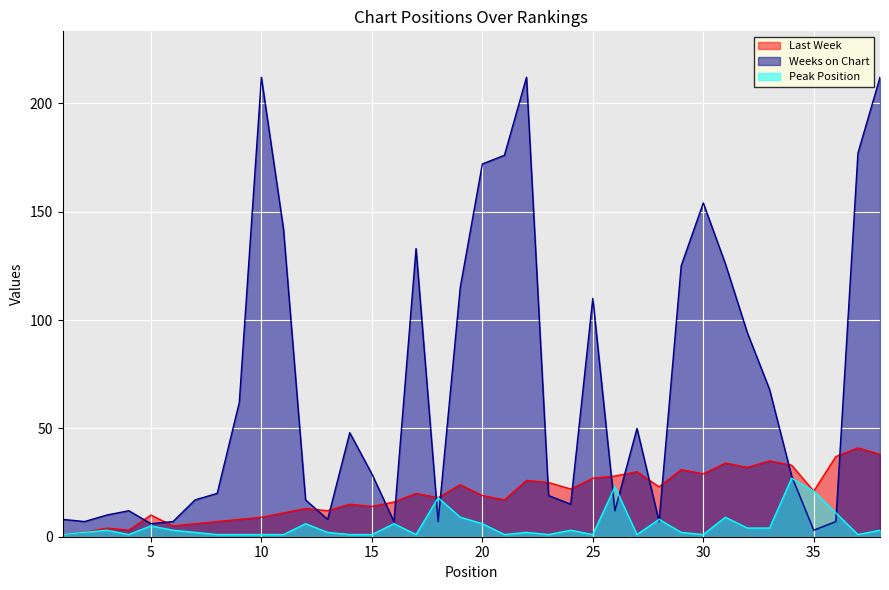

What is the approximate value of Last Week at 19, to the nearest 5?

25